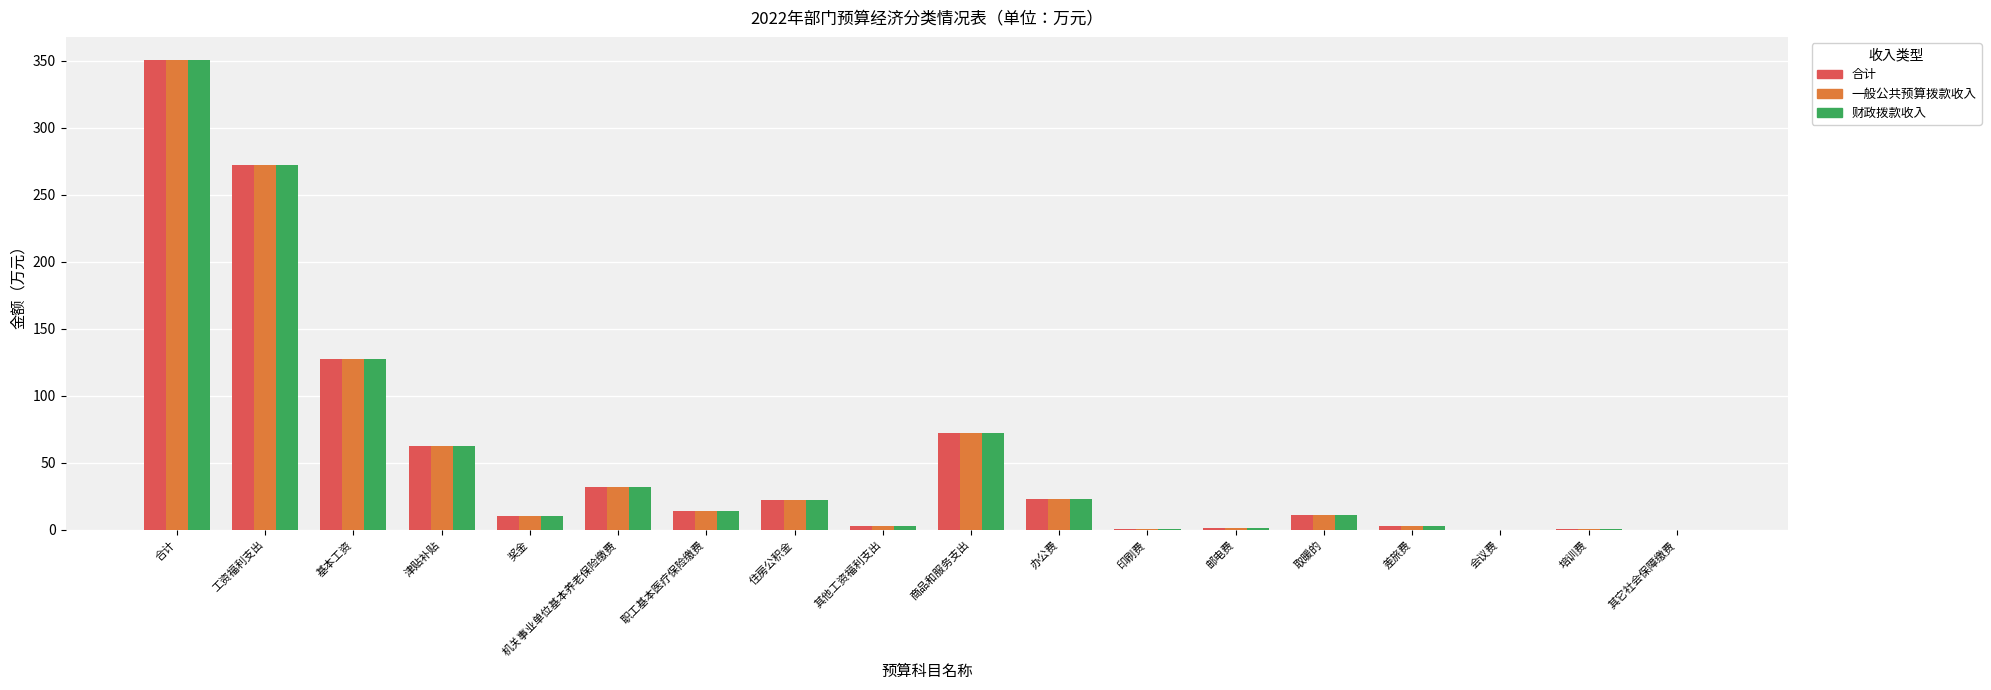

The 合计 series shows 10.6 at 奖金. True or false?

True